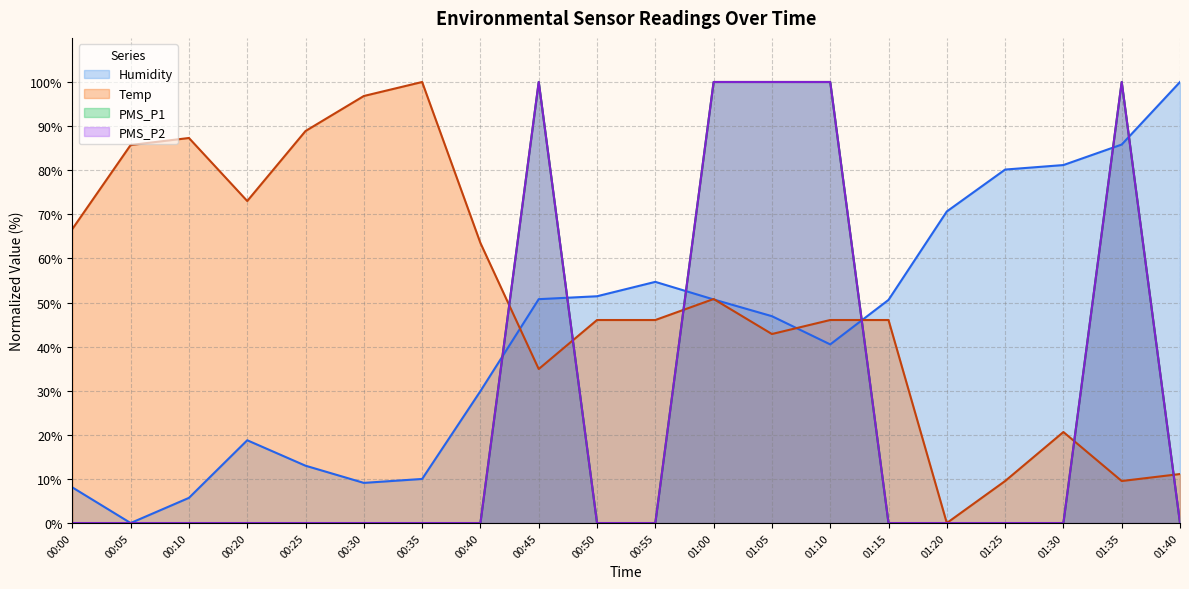

True or false: PMS_P2 has more than 0 points higher than both neighbors.

True